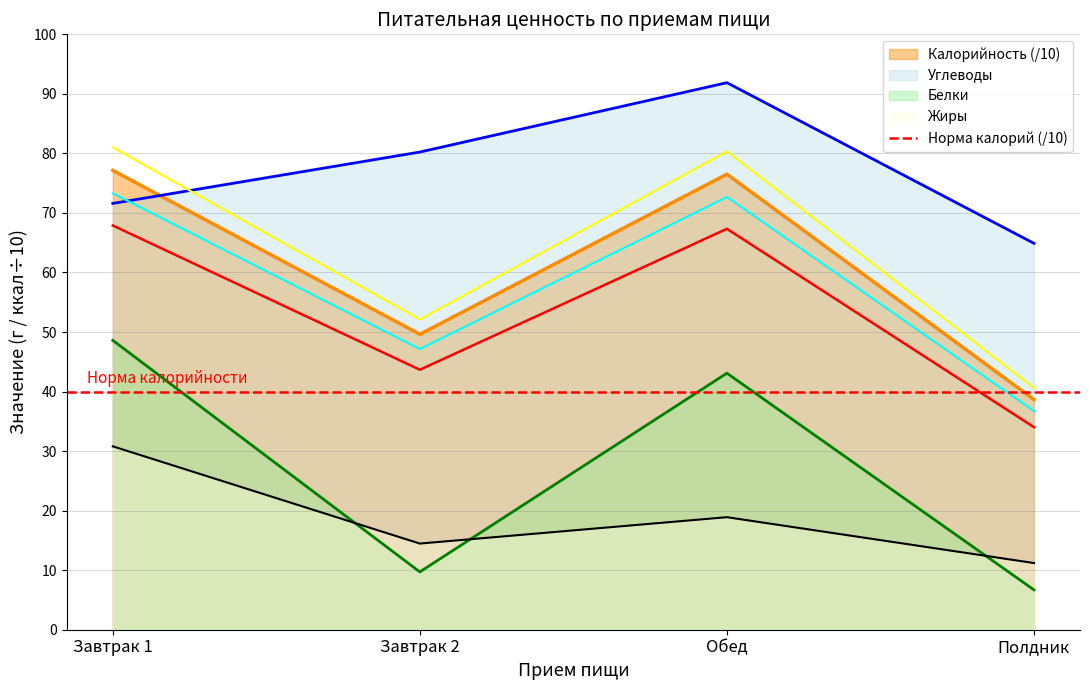

What is the minimum value shown in the chart?

6.7